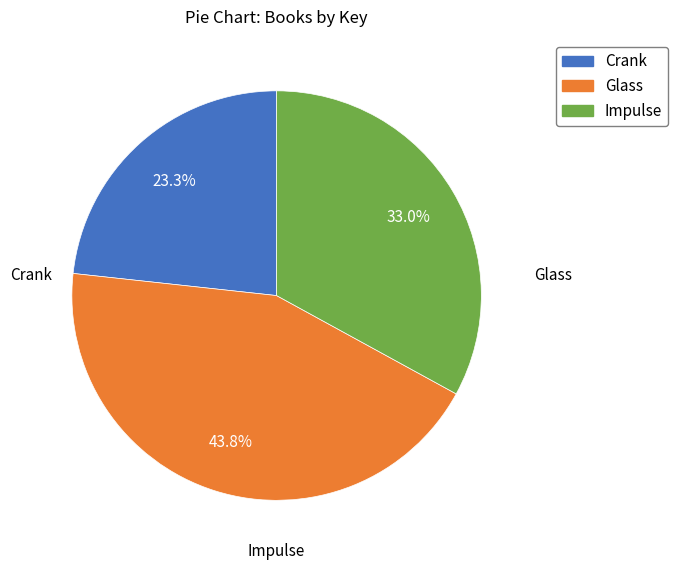

How many slices are in this pie chart?

3